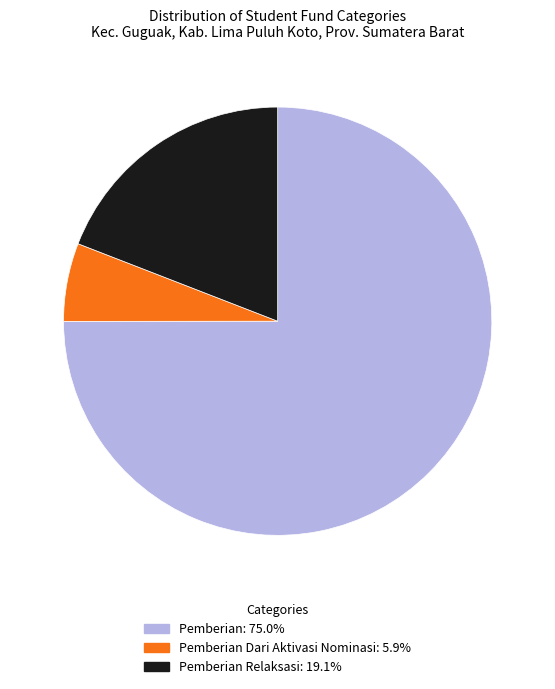

Does any single category account for the majority?

Yes